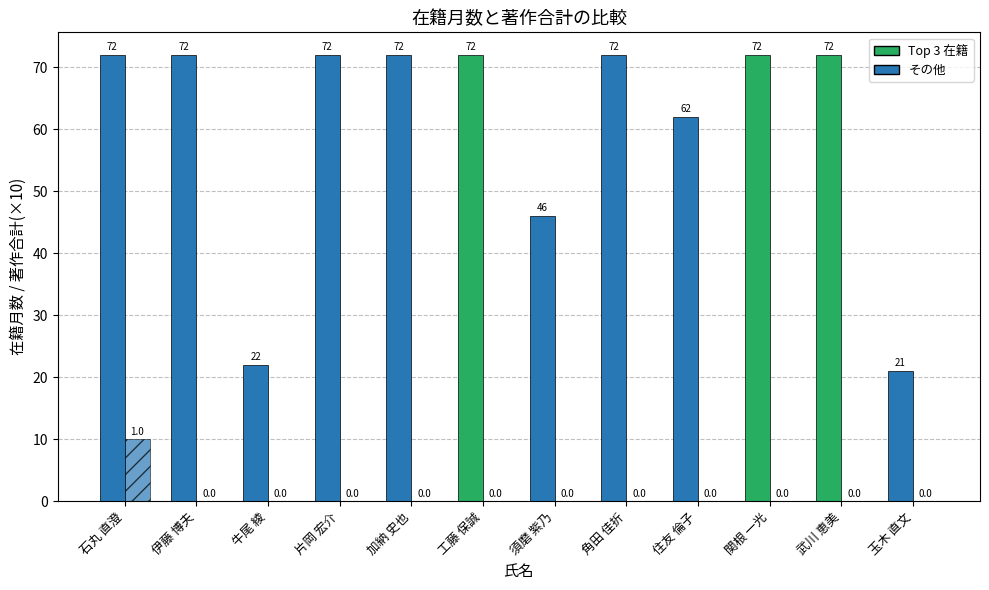

Reading left to right, list all the values displayed in this chart.

在籍月数: 石丸 直澄=72	伊藤 博夫=72	牛尾 綾=22	片岡 宏介=72	加納 史也=72	工藤 保誠=72	須磨 紫乃=46	角田 佳折=72	住友 倫子=62	関根 一光=72	武川 恵美=72	玉木 直文=21
著作合計: 石丸 直澄=1	伊藤 博夫=0	牛尾 綾=0	片岡 宏介=0	加納 史也=0	工藤 保誠=0	須磨 紫乃=0	角田 佳折=0	住友 倫子=0	関根 一光=0	武川 恵美=0	玉木 直文=0